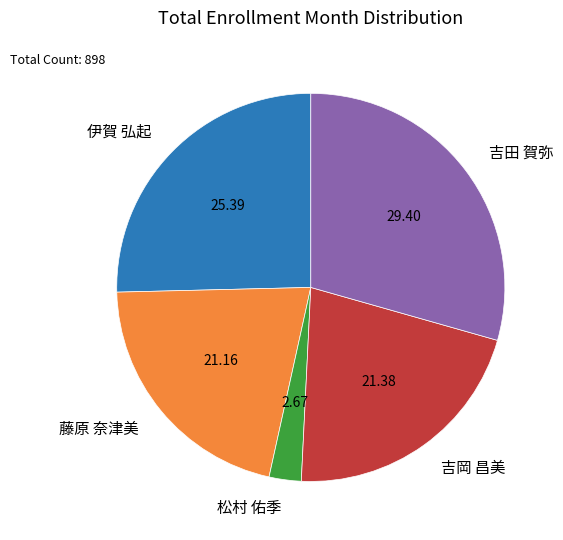

Is it true that 伊賀 弘起 is 25% of the pie?

True